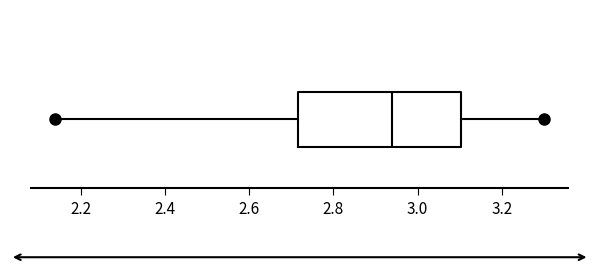

Where does the left whisker of the box end on the x-axis? The values are not printed on the chart, so give them approximately, as read against the axis.

2.14